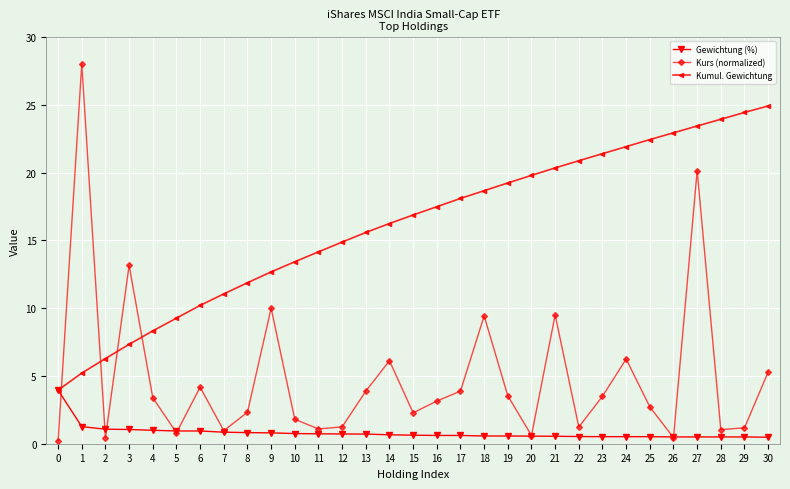

Which series changed the most between 0 and 13?

Kumul. Gewichtung